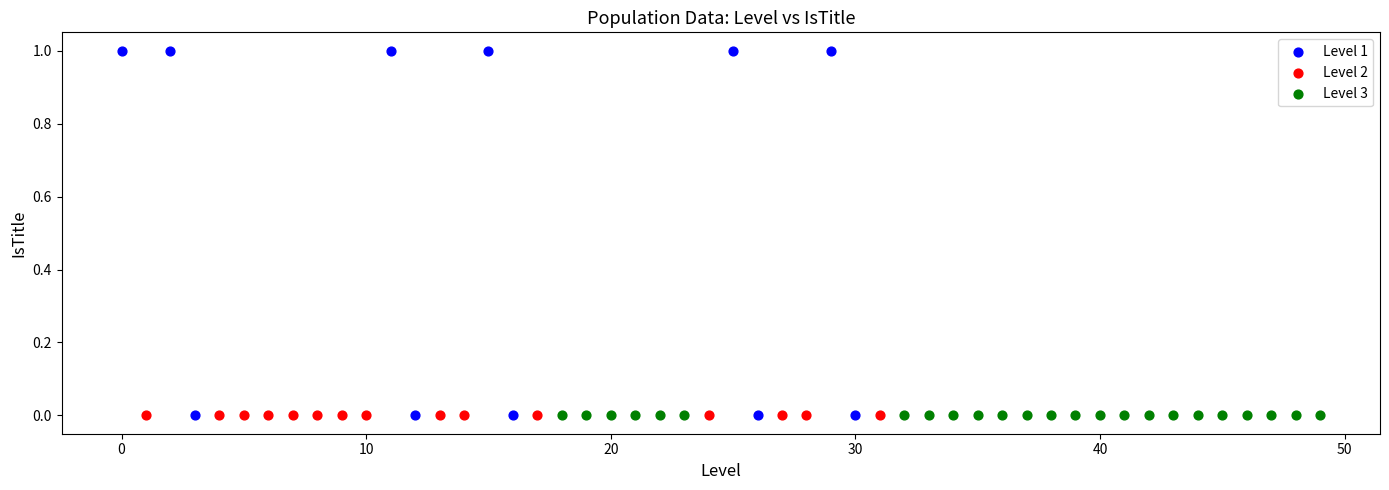

Which series contains the highest Y value?

Level 1